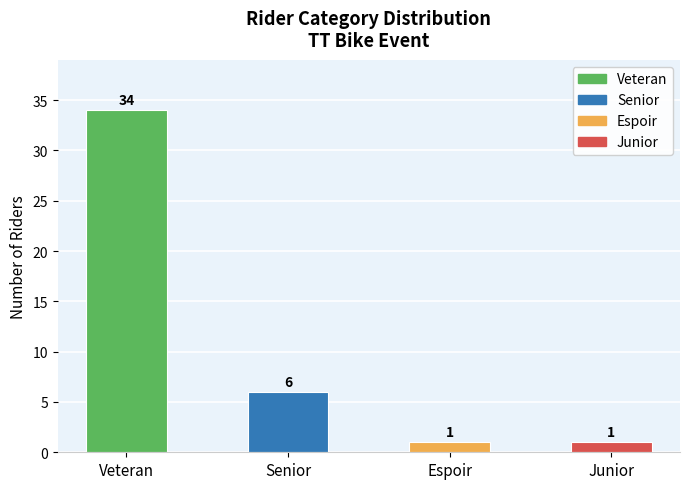

What is the label of the 1st bar from the right?

Junior